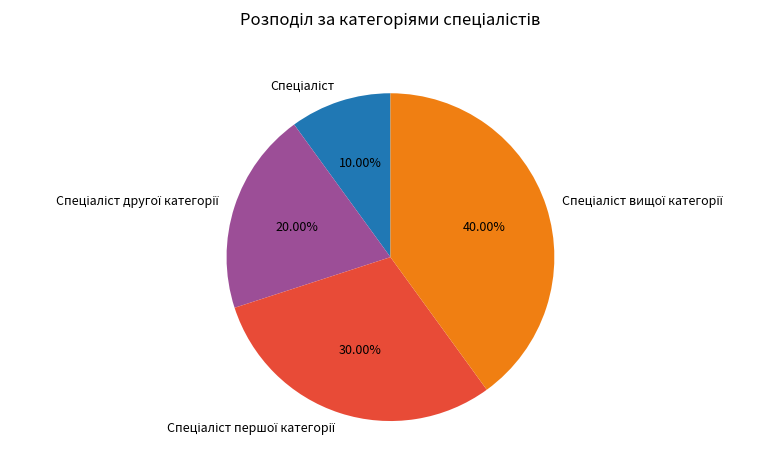

Is there any slice that represents more than half of the pie?

No